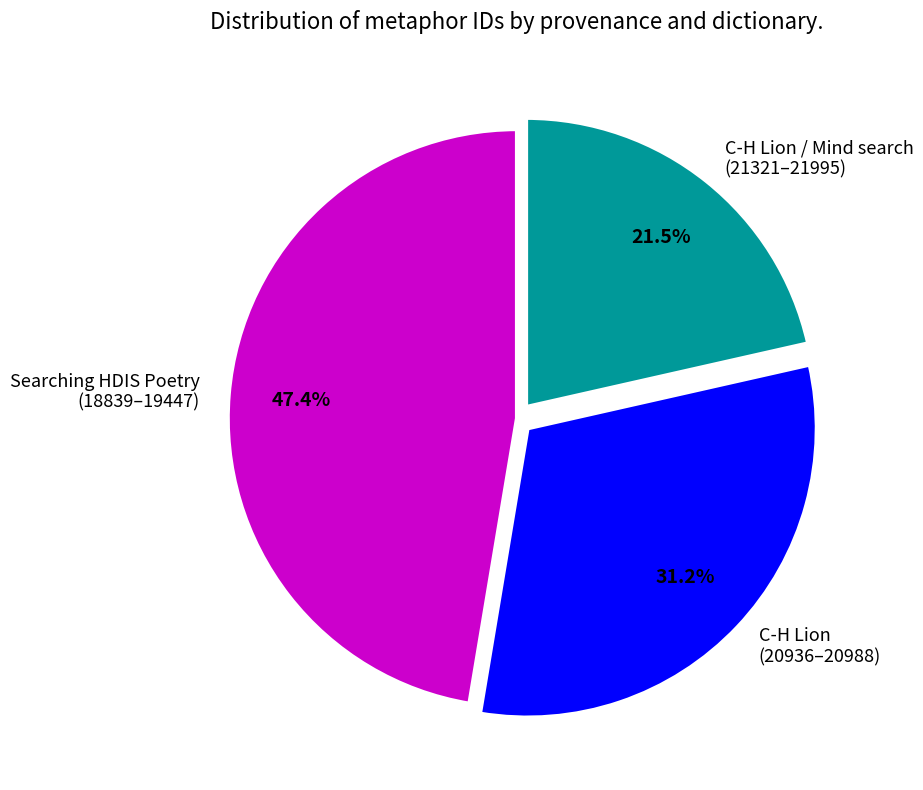

What is the largest slice in the pie chart?

Searching HDIS Poetry (18839–19447)